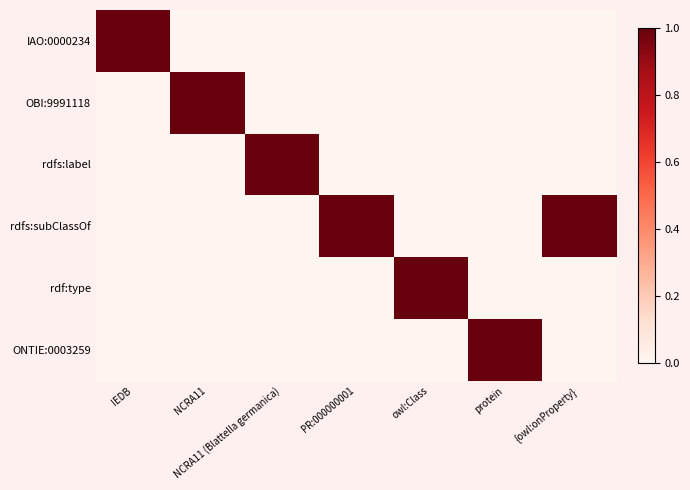

Reading left to right, list all the values displayed in this chart.

IAO:0000234: IEDB=1	NCRA11=0	NCRA11 (Blattella germanica)=0	PR:000000001=0	owl:Class=0	protein=0	{owl:onProperty}=0
OBI:9991118: IEDB=0	NCRA11=1	NCRA11 (Blattella germanica)=0	PR:000000001=0	owl:Class=0	protein=0	{owl:onProperty}=0
rdfs:label: IEDB=0	NCRA11=0	NCRA11 (Blattella germanica)=1	PR:000000001=0	owl:Class=0	protein=0	{owl:onProperty}=0
rdfs:subClassOf: IEDB=0	NCRA11=0	NCRA11 (Blattella germanica)=0	PR:000000001=1	owl:Class=0	protein=0	{owl:onProperty}=1
rdf:type: IEDB=0	NCRA11=0	NCRA11 (Blattella germanica)=0	PR:000000001=0	owl:Class=1	protein=0	{owl:onProperty}=0
ONTIE:0003259: IEDB=0	NCRA11=0	NCRA11 (Blattella germanica)=0	PR:000000001=0	owl:Class=0	protein=1	{owl:onProperty}=0